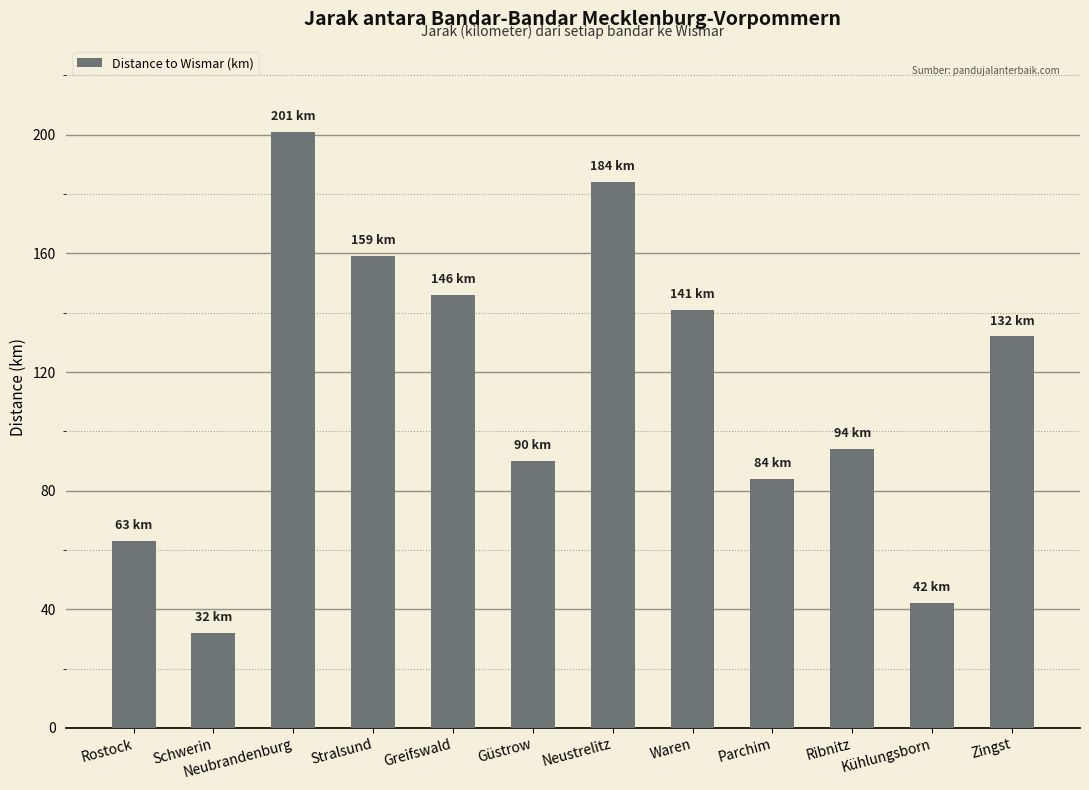

List the labels in order of value, largest first.

Neubrandenburg, Neustrelitz, Stralsund, Greifswald, Waren, Zingst, Ribnitz, Güstrow, Parchim, Rostock, Kühlungsborn, Schwerin